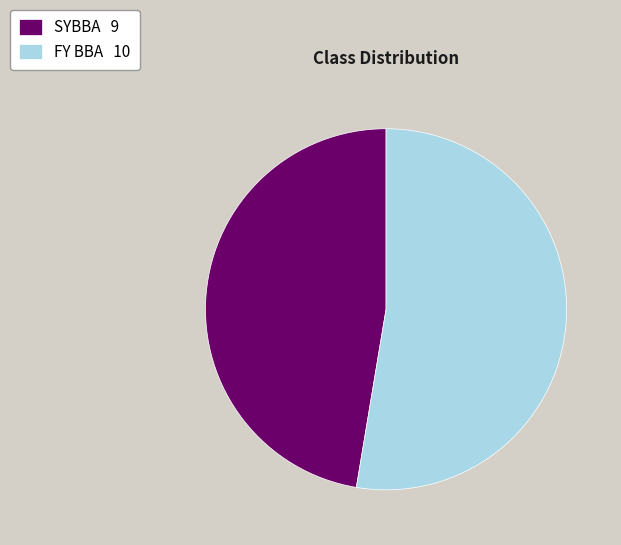

Approximately how many times larger is the value at FY BBA 10 compared to SYBBA 9?

1.1